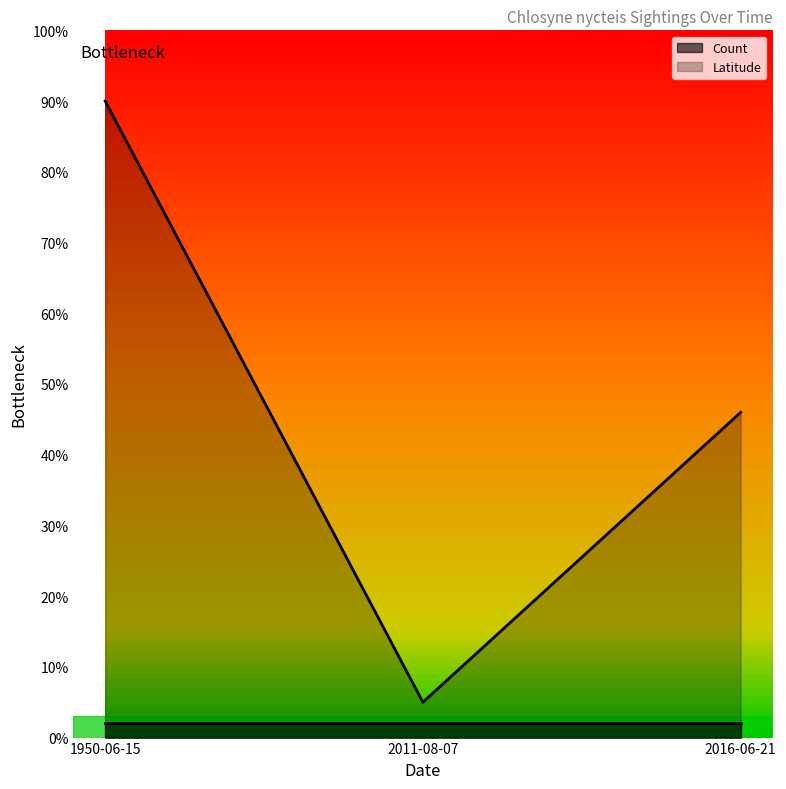

Reading left to right, what are all the values shown in this chart?

0.9	0.1	0.5